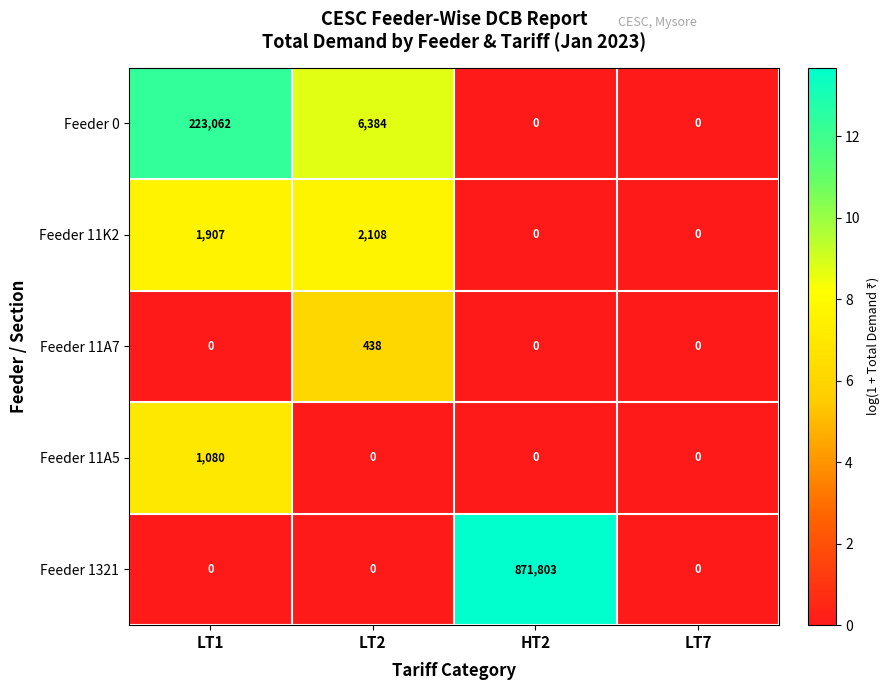

Reading left to right, what are all the values shown in this chart?

Feeder 0: LT1=223062	LT2=6384	HT2=0	LT7=0
Feeder 11K2: LT1=1907	LT2=2108	HT2=0	LT7=0
Feeder 11A7: LT1=0	LT2=438	HT2=0	LT7=0
Feeder 11A5: LT1=1080	LT2=0	HT2=0	LT7=0
Feeder 1321: LT1=0	LT2=0	HT2=871803	LT7=0